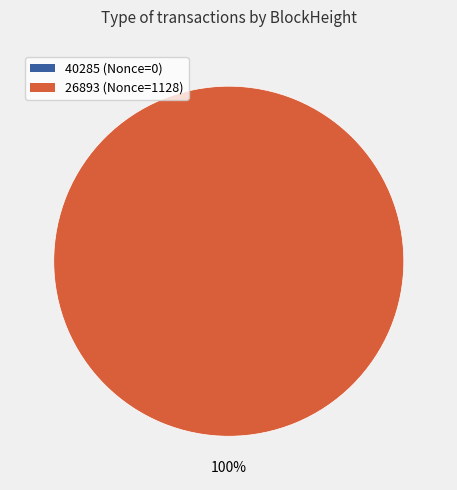

Count the number of slices in the pie.

2